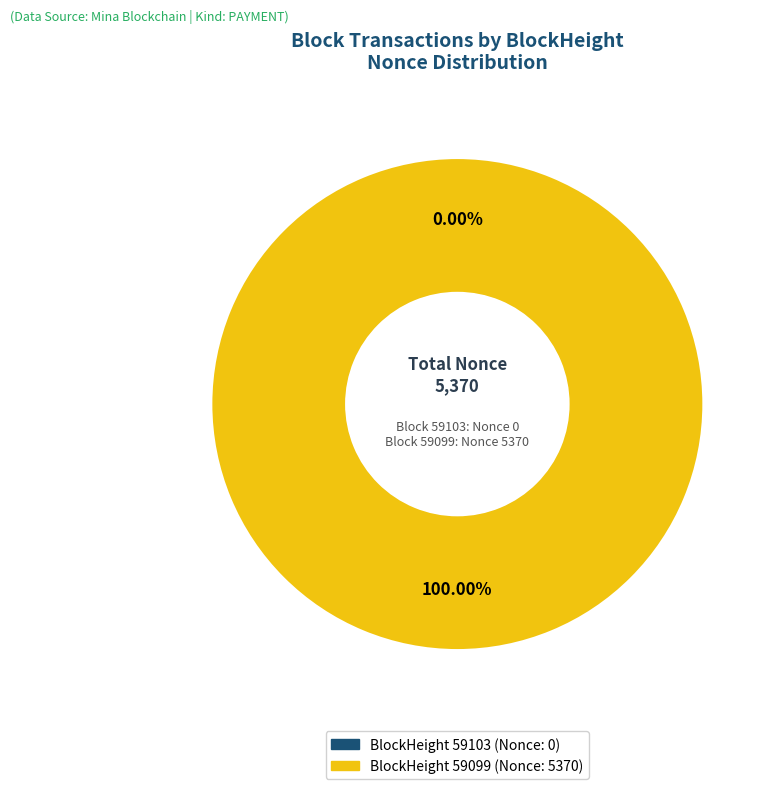

How many slices are in this pie chart?

2